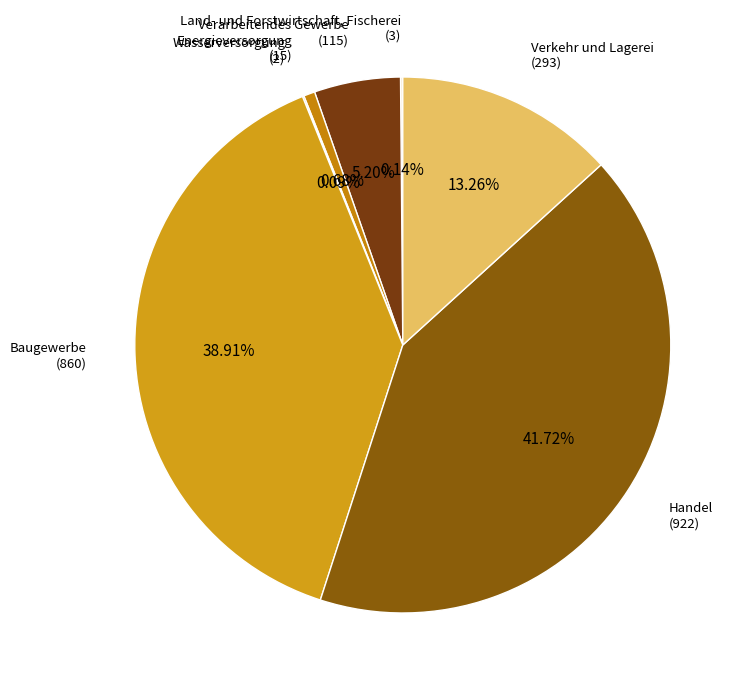

To the nearest percent, what is the difference between the largest and smallest slice percentages?

42%